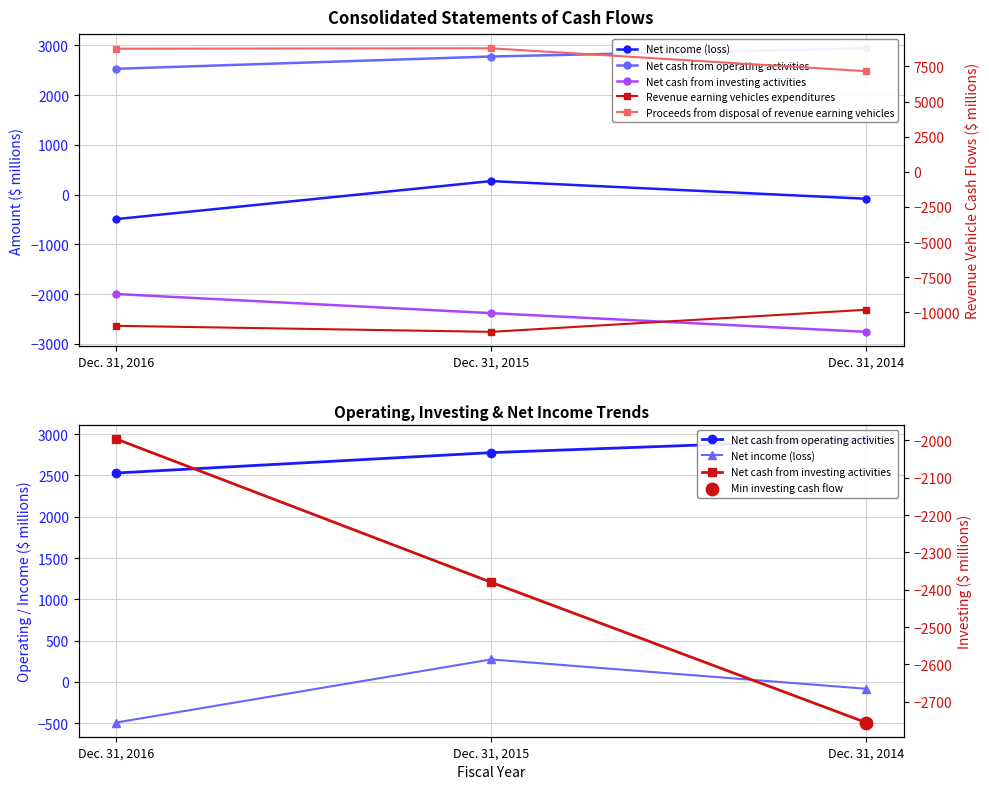

Which series contains the lowest Y value?

Revenue earning vehicles expenditures